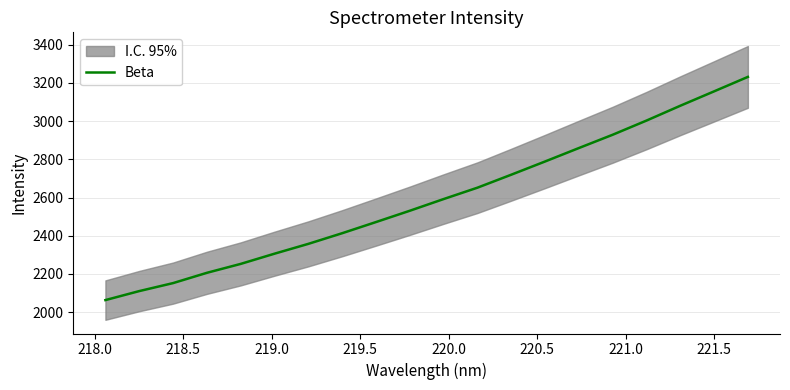

What is the maximum value for Beta?

3231.0